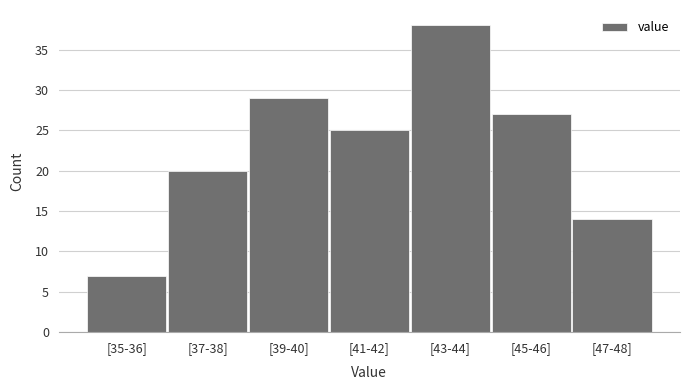

Reading left to right, extract all data points from this chart.

[35-36]=7	[37-38]=20	[39-40]=29	[41-42]=25	[43-44]=38	[45-46]=27	[47-48]=14